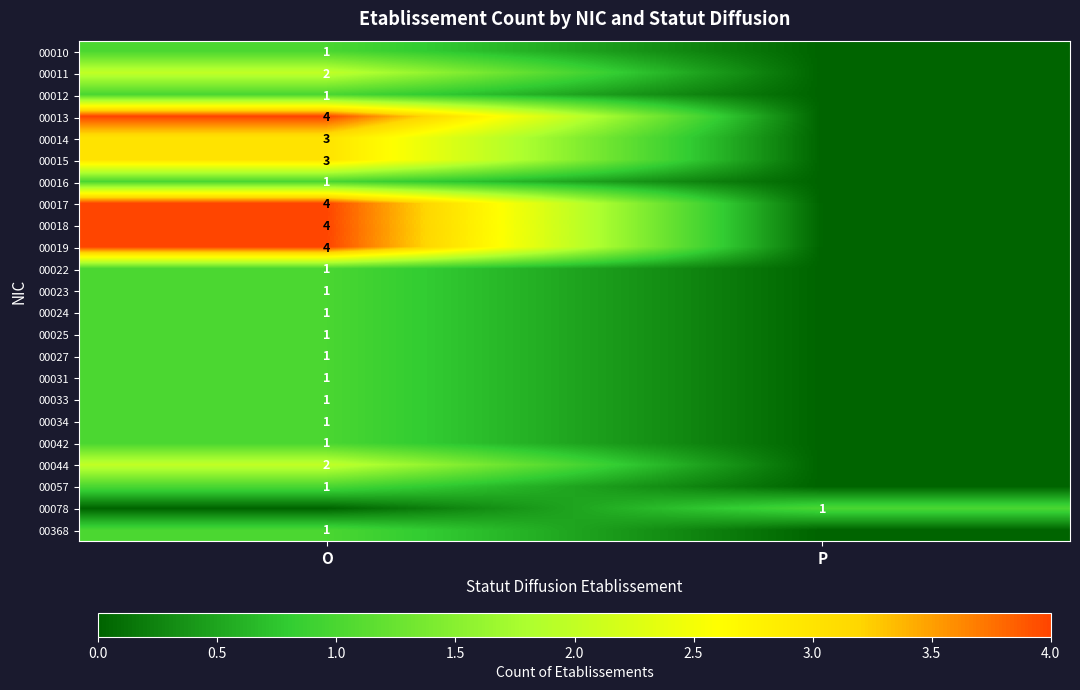

How many distinct data groups are displayed?

23